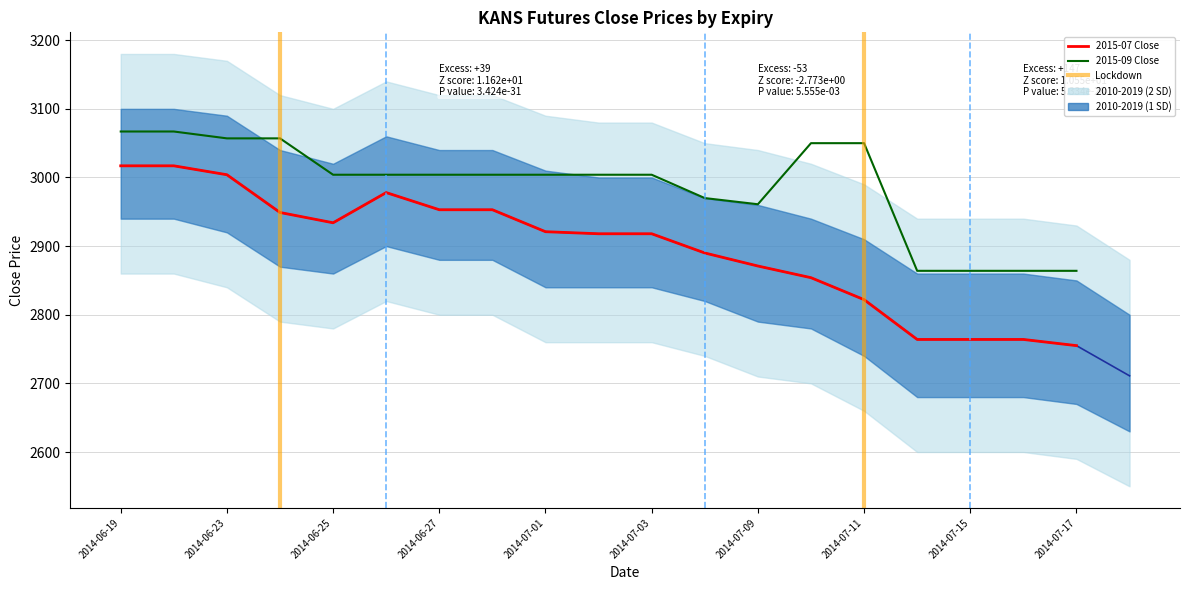

Rank the series at 2014-07-01 from highest to lowest value.

2015-09 Close, 2015-07 Close